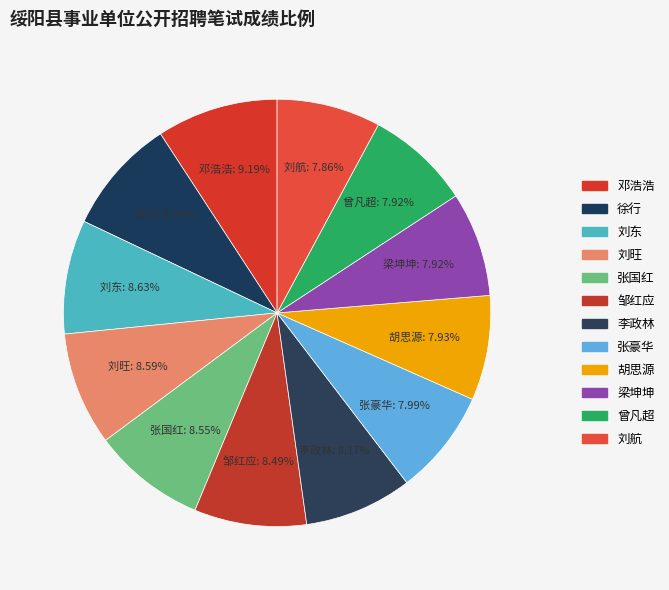

Does 刘航 account for over 50% of the chart?

No